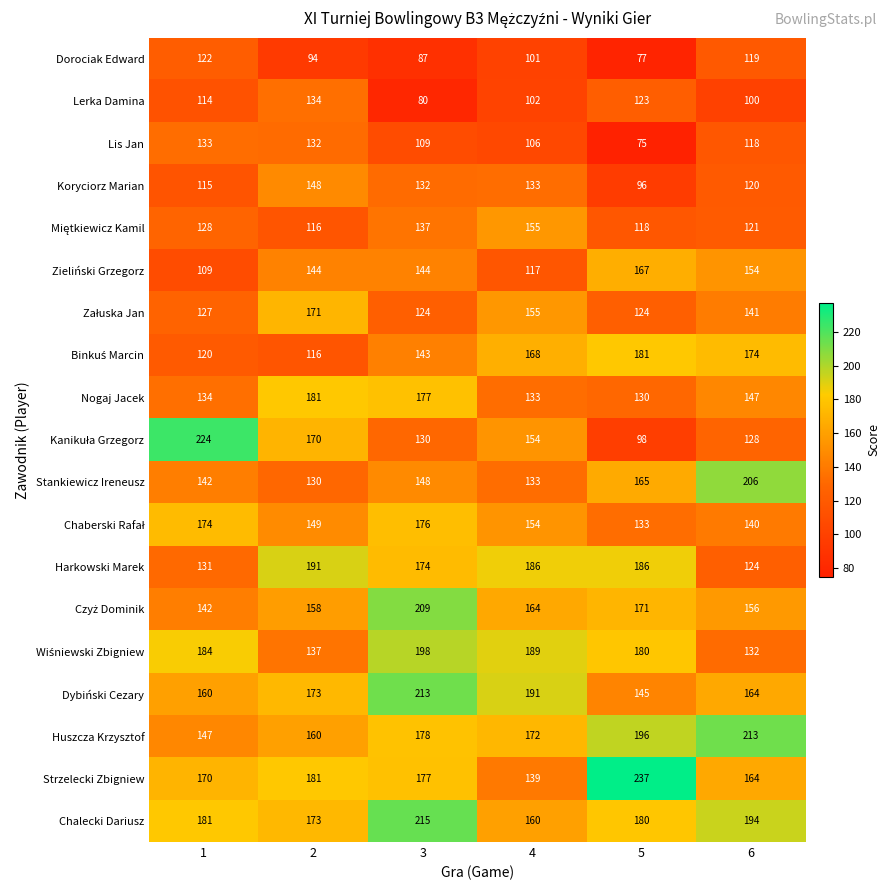

What is the minimum value shown in the chart?

75